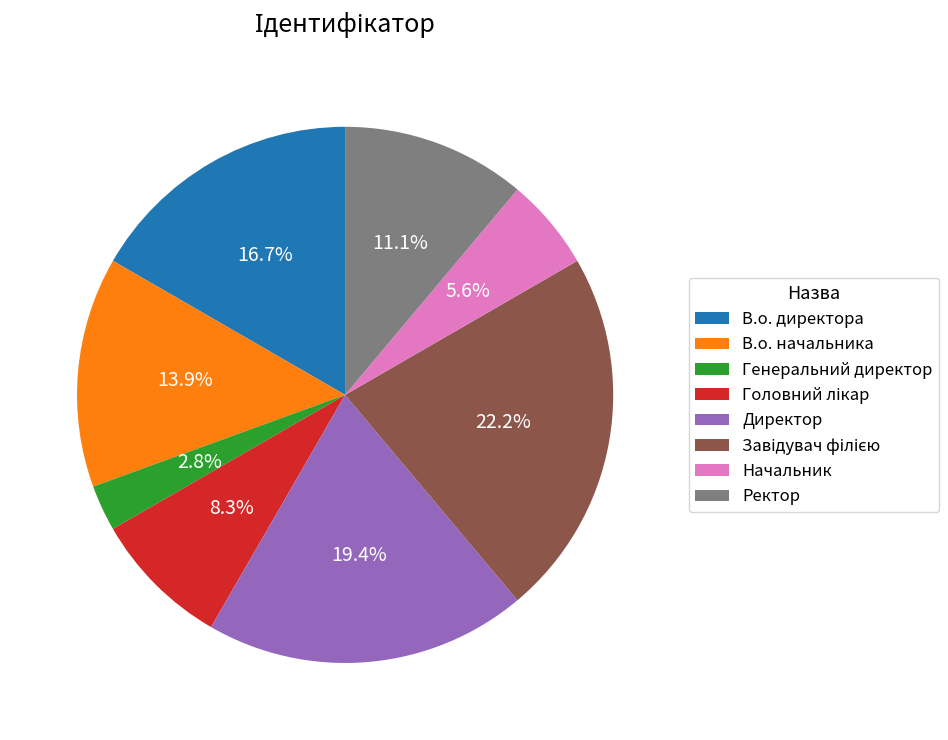

Does Директор represent more than half of the total?

No